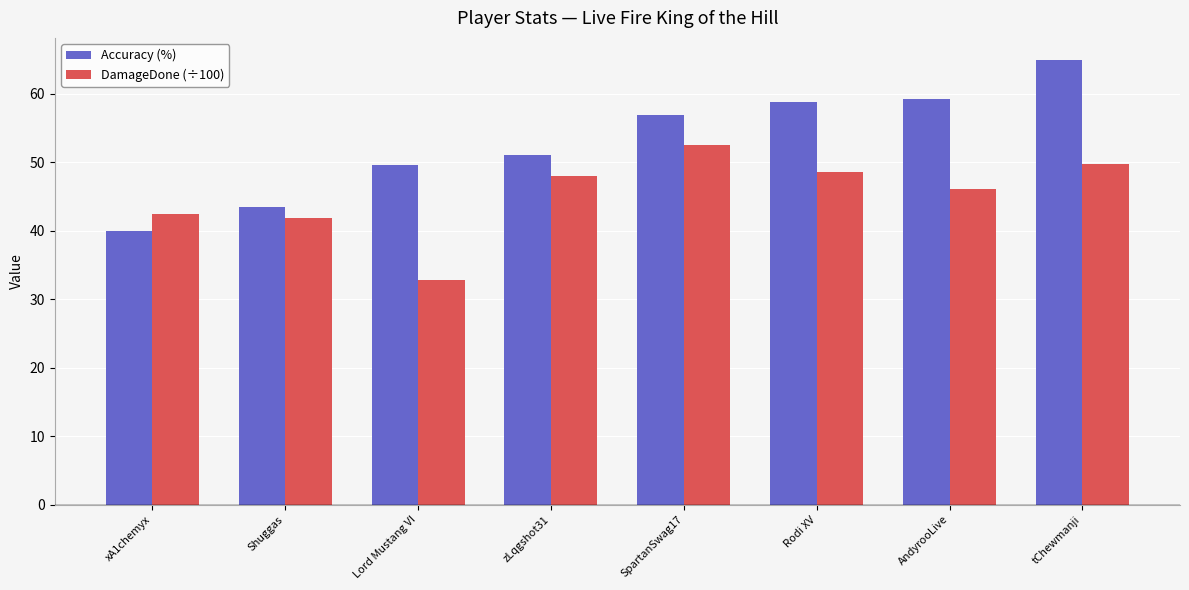

How many distinct data groups are displayed?

2